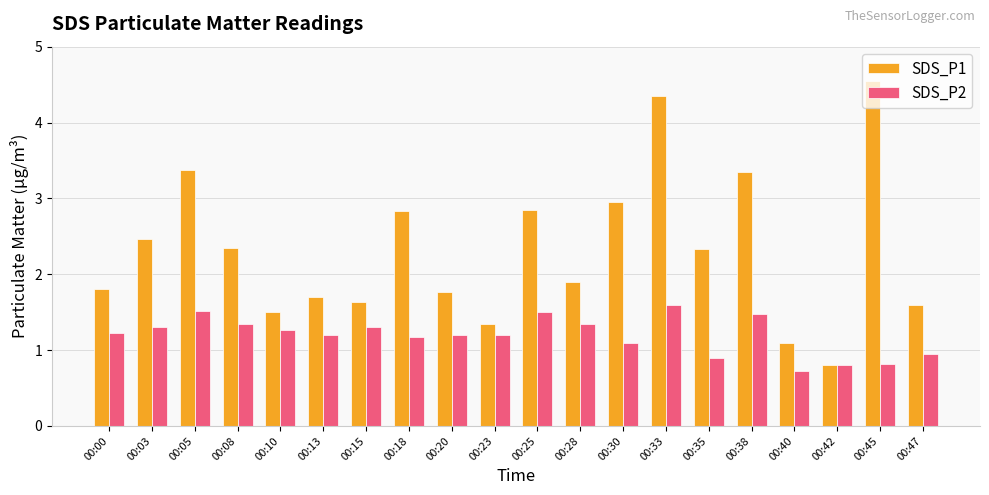

What are all the series names shown in the legend?

SDS_P1, SDS_P2